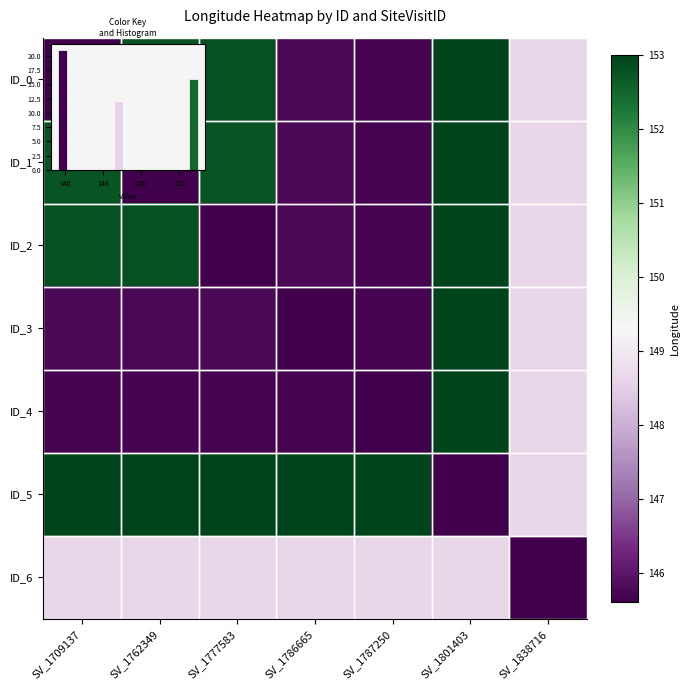

Where is ID_0 nearest to the value 149?

SV_1838716